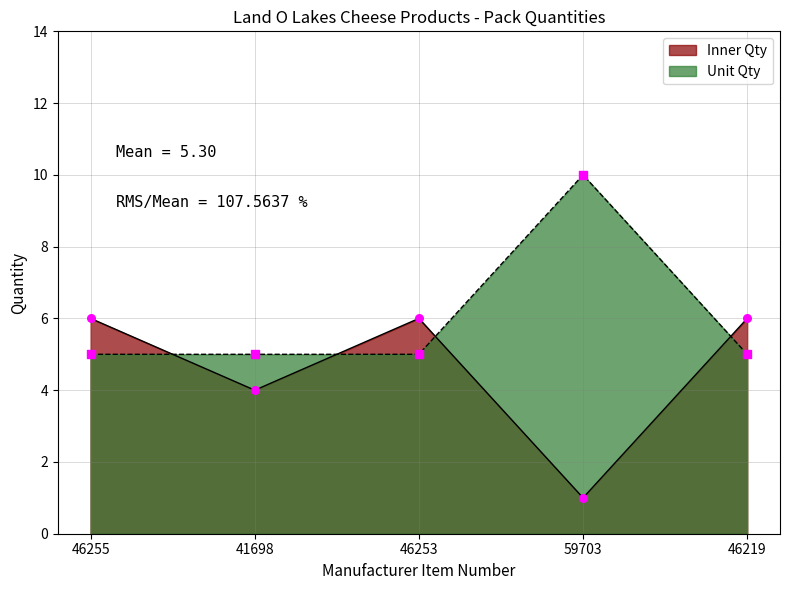

Is the value of Unit Qty at 46219 greater than the value of Inner Qty at 41698?

Yes